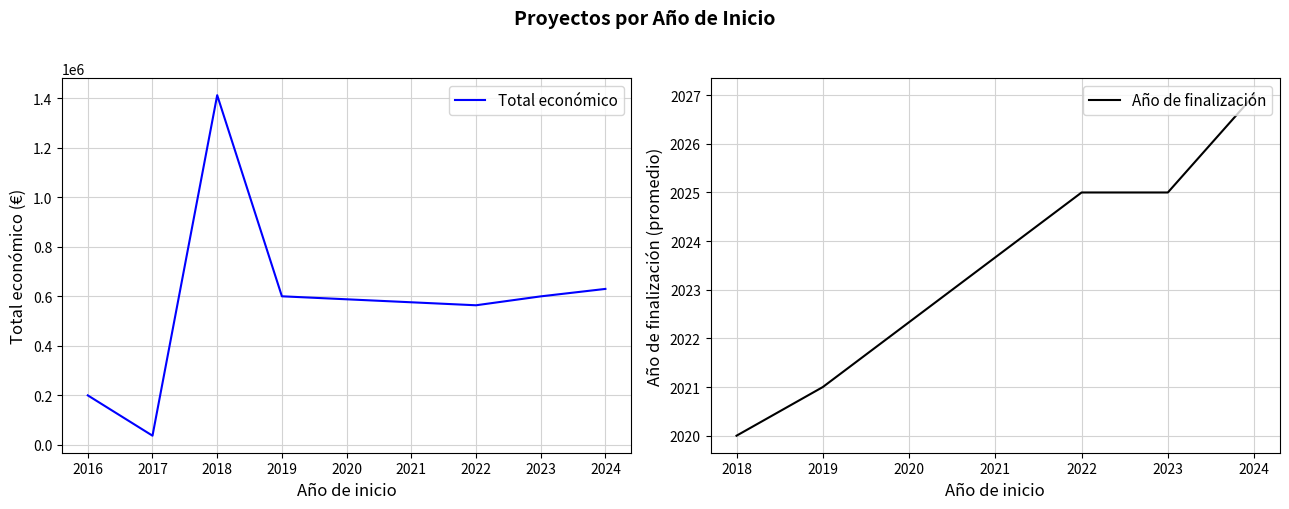

Is this an area chart (filled region under the line)?

No